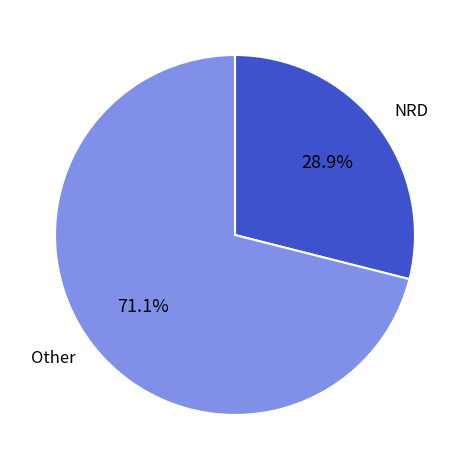

What is the total percentage of Other and NRD?

100.0%